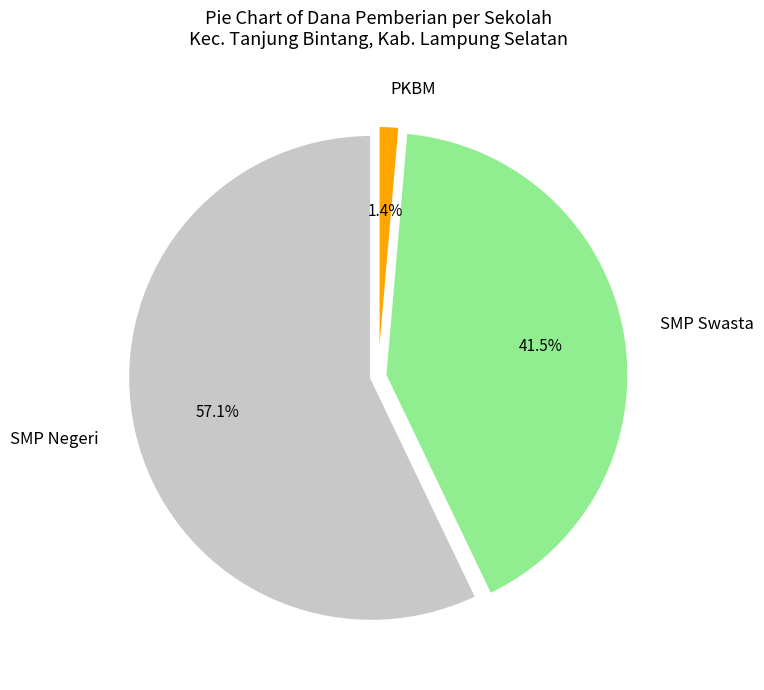

Rank the categories by value from highest to lowest.

SMP Negeri, SMP Swasta, PKBM